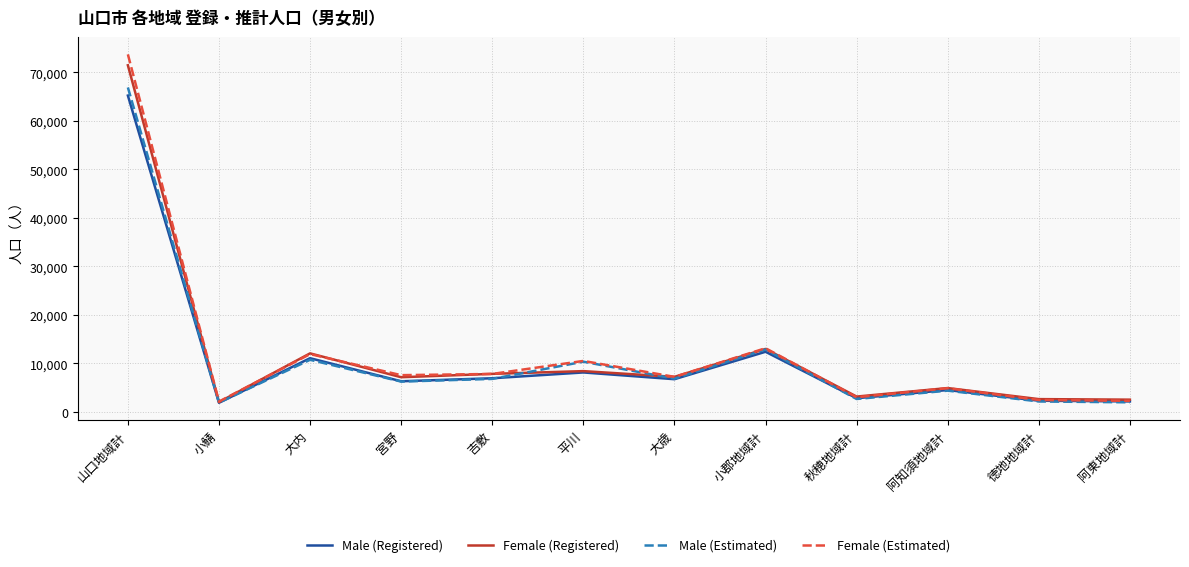

How many lines are shown in the chart?

4